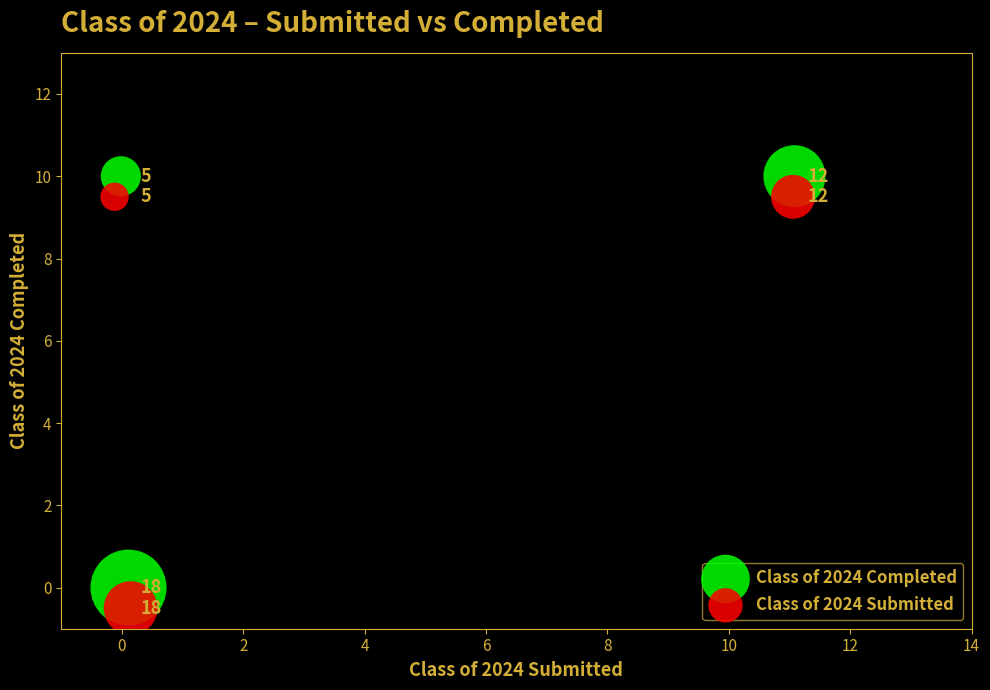

Which series contains the highest Y value?

Class of 2024 Completed